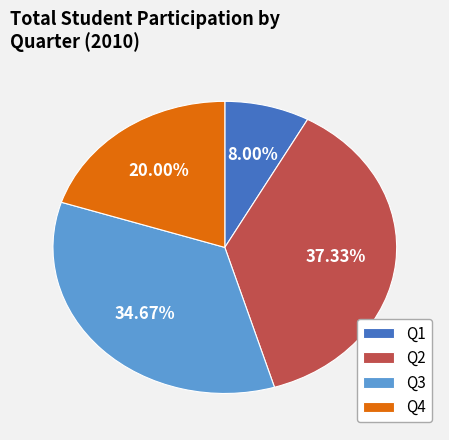

Is Q4 the majority of the pie?

No